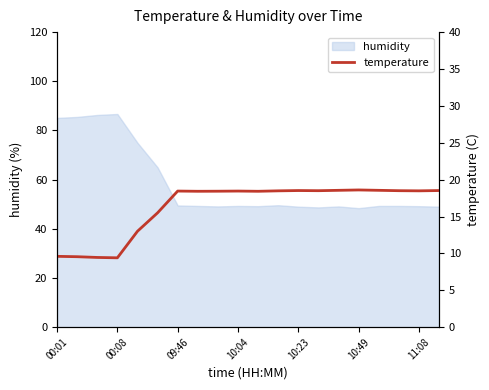

The value of humidity at 10:49 is 48.4. True or false?

True